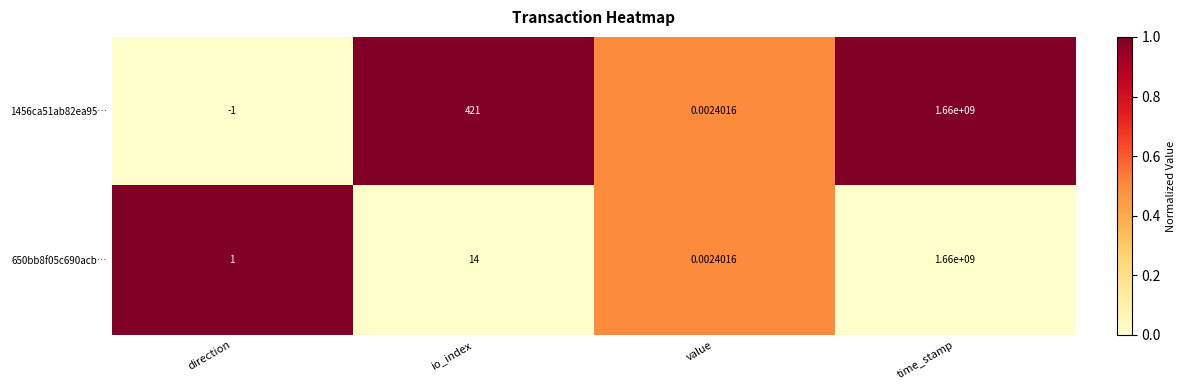

Count the number of categories in the chart.

4